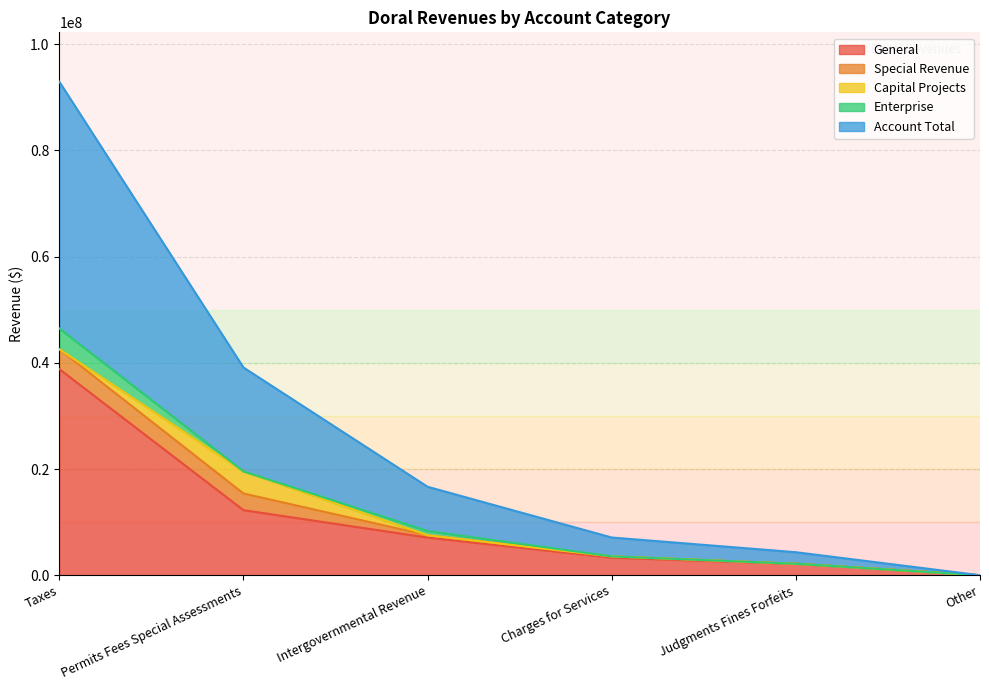

Is it true that General equals 803857 at Judgments Fines Forfeits?

False